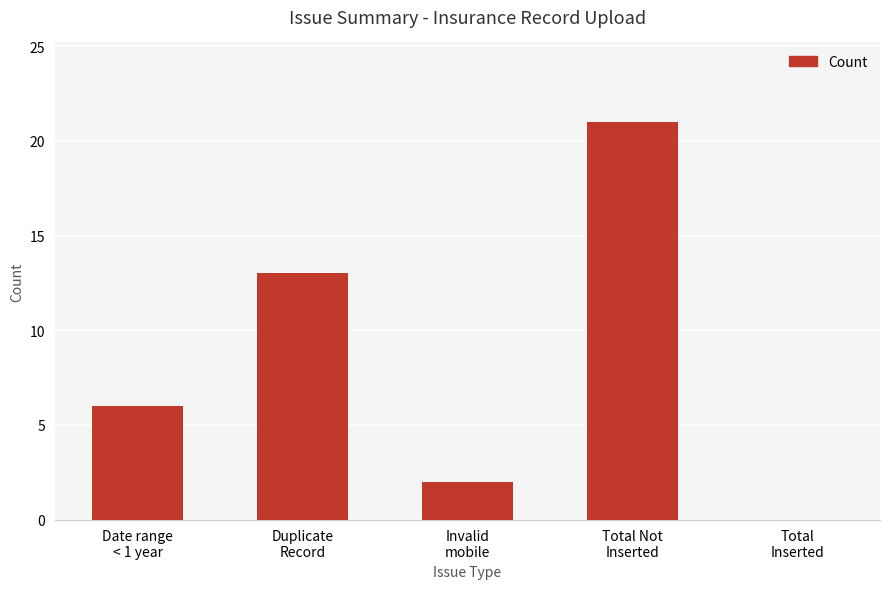

What is the maximum value shown in the chart?

21